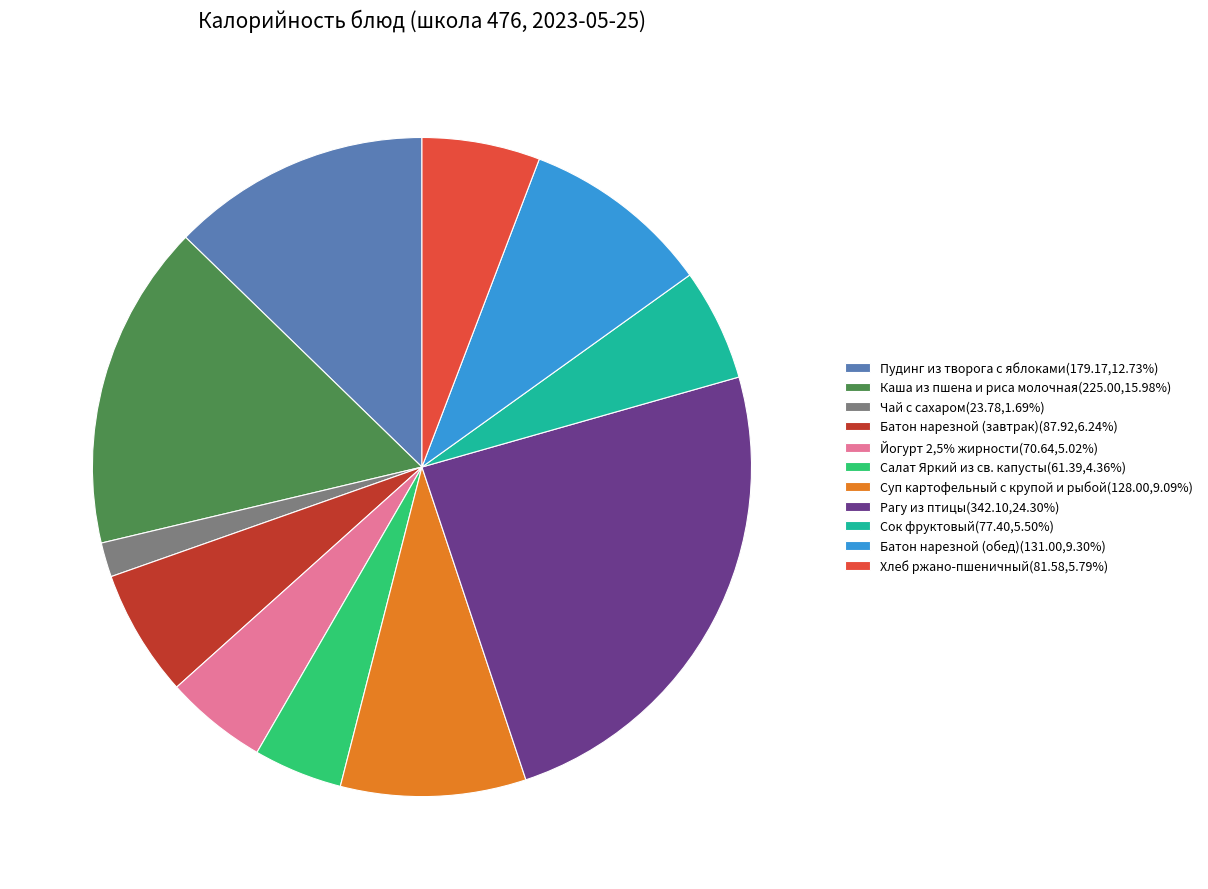

Is the sum of Каша из пшена и риса молочная(225.00,15.98%) and Хлеб ржано-пшеничный(81.58,5.79%) greater than half?

No